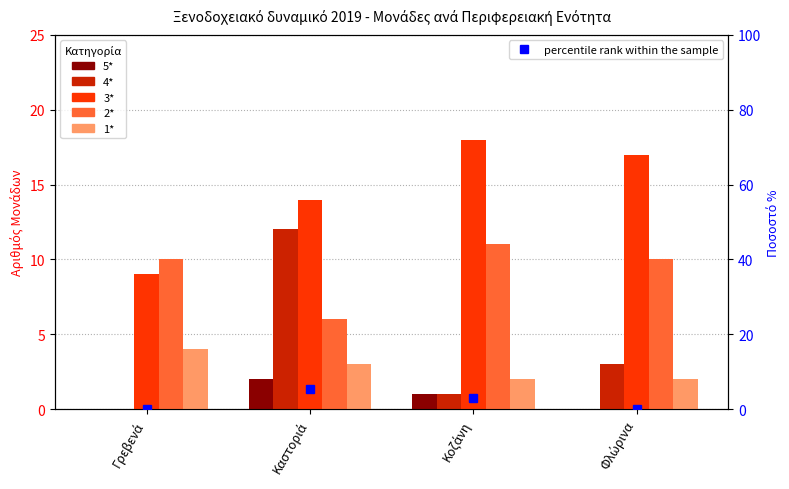

Which series has the largest total across all categories?

3*